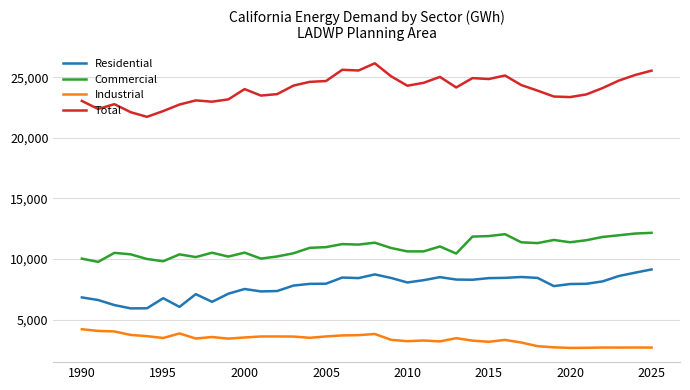

Which series has the largest range (max minus min)?

Total